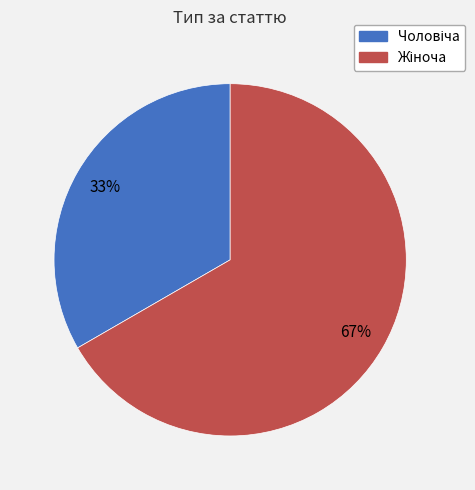

To the nearest percent, what is the average slice percentage?

50%